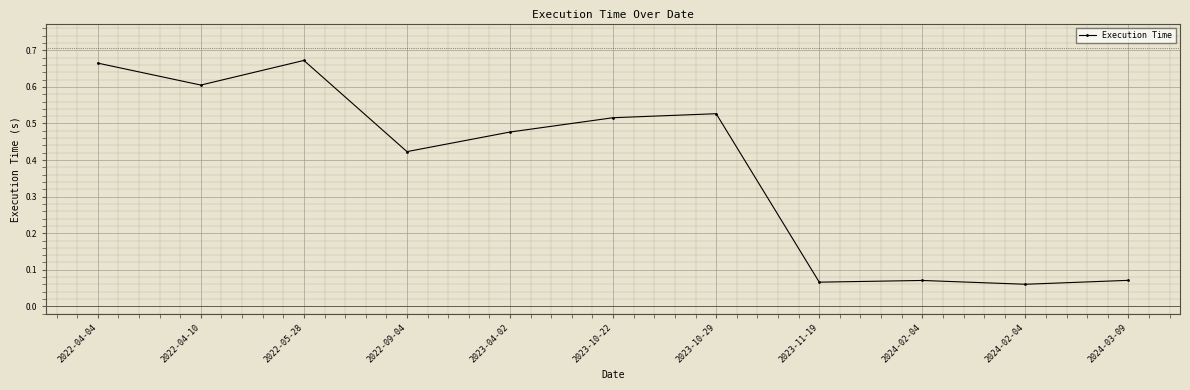

Reading right to left, transcribe all the data shown in this chart.

2024-03-09=0.1	2024-02-04=0.1	2024-02-04=0.1	2023-11-19=0.1	2023-10-29=0.5	2023-10-22=0.5	2023-04-02=0.5	2022-09-04=0.4	2022-05-28=0.7	2022-04-10=0.6	2022-04-04=0.7